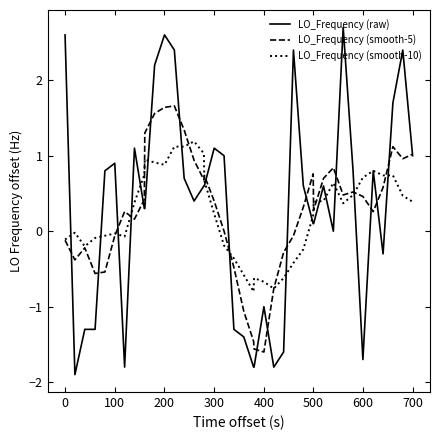

What is the smallest value displayed?

-1.9